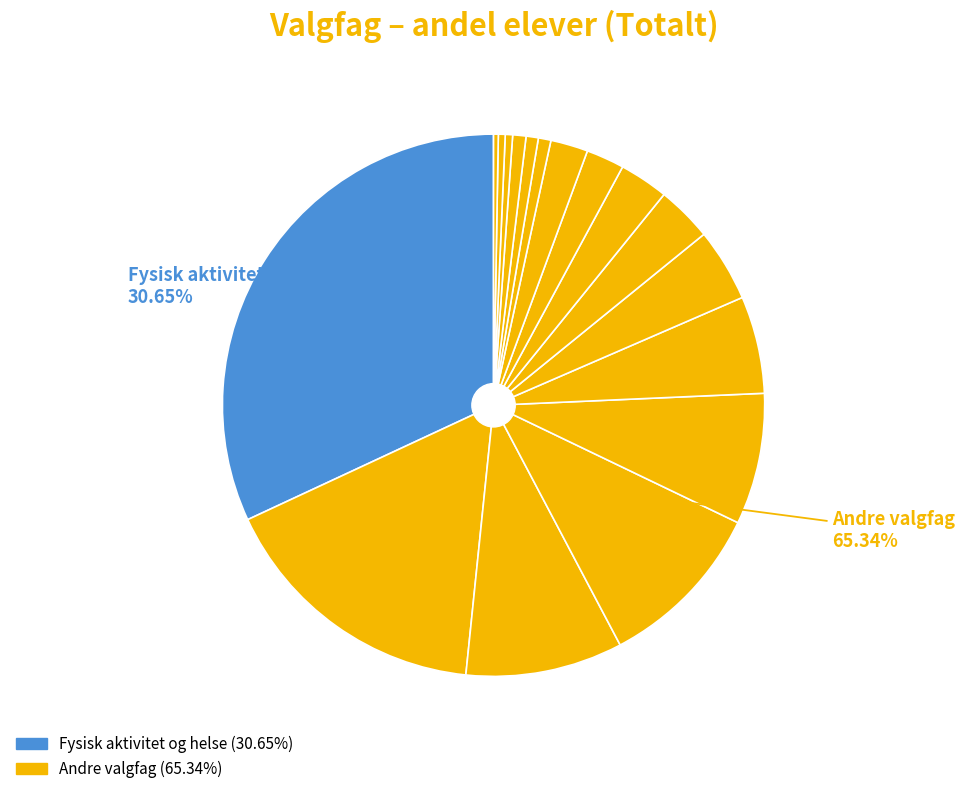

Is there a majority slice in this chart?

No